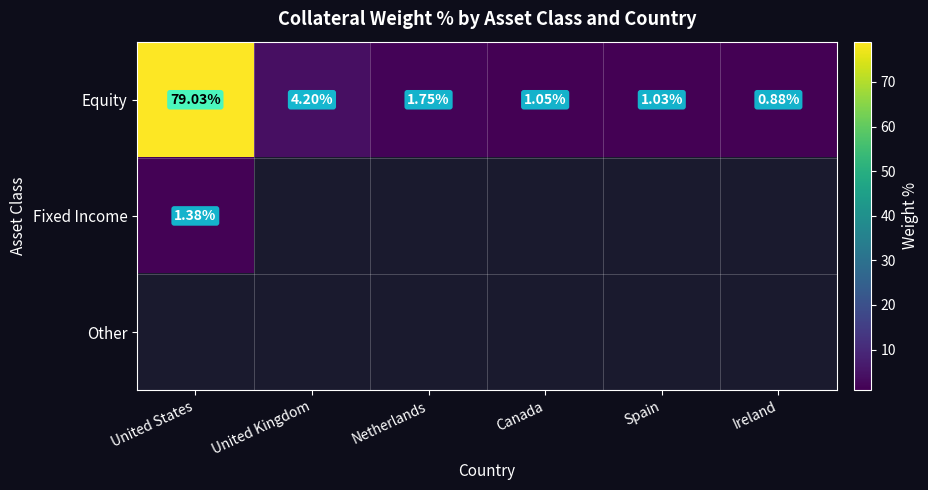

List the labels in order of Equity value, smallest first.

Ireland, Spain, Canada, Netherlands, United Kingdom, United States